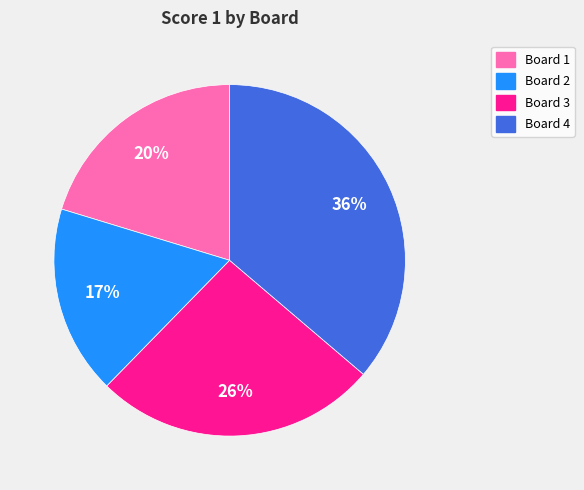

Does any single category account for the majority?

No